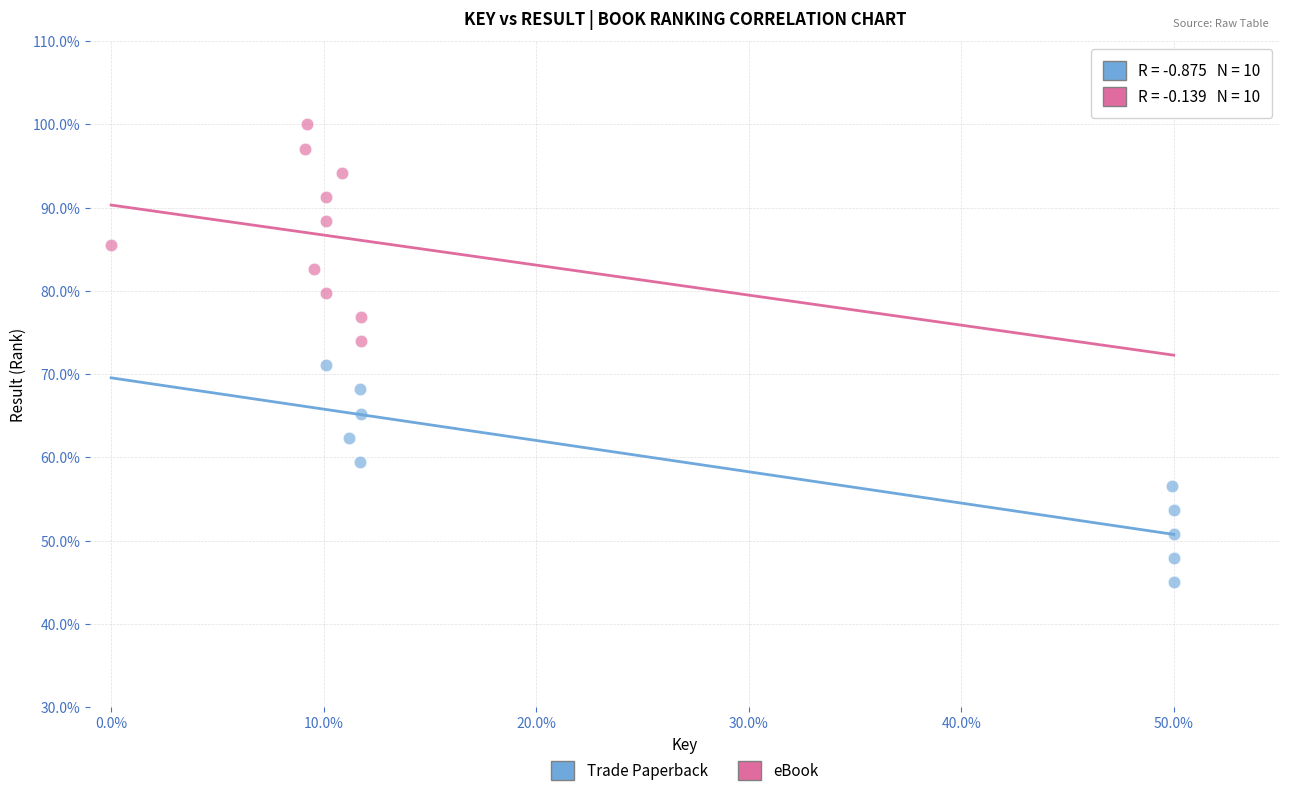

Which series reaches the minimum Y coordinate?

Trade Paperback